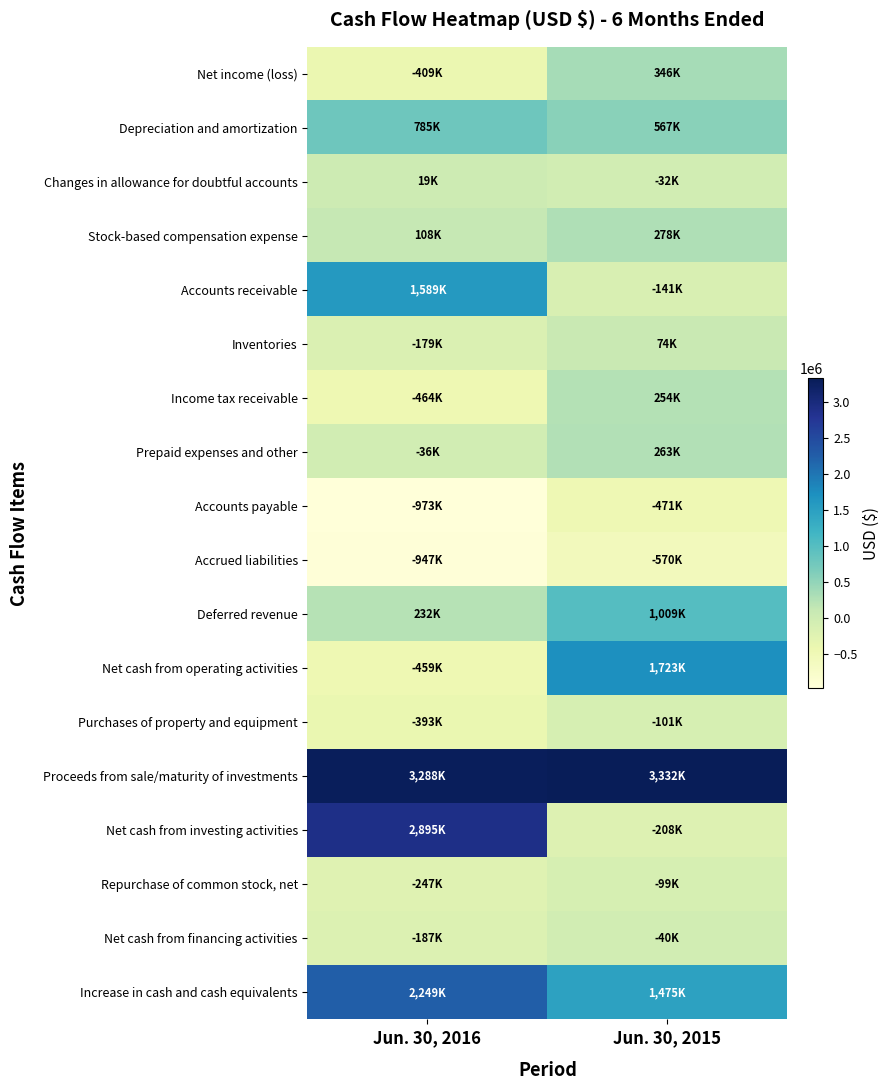

Which series has the widest spread of values?

Net cash from investing activities